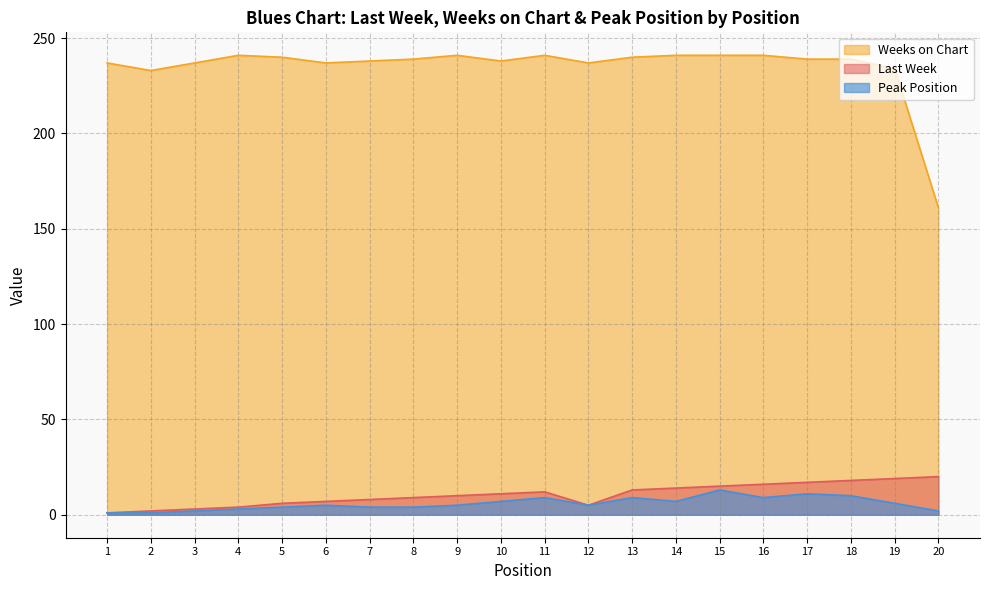

The Peak Position series shows 9 at 16. True or false?

True